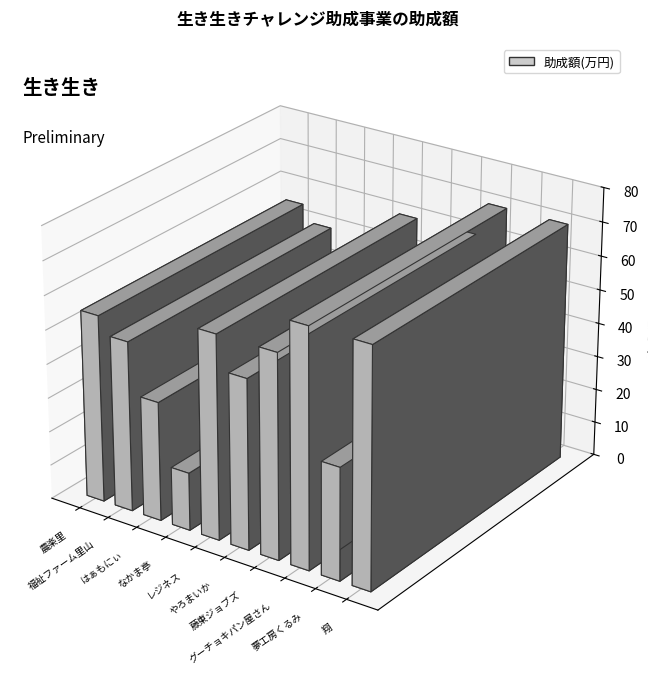

Which category has the lowest value across all series?

なかま亭